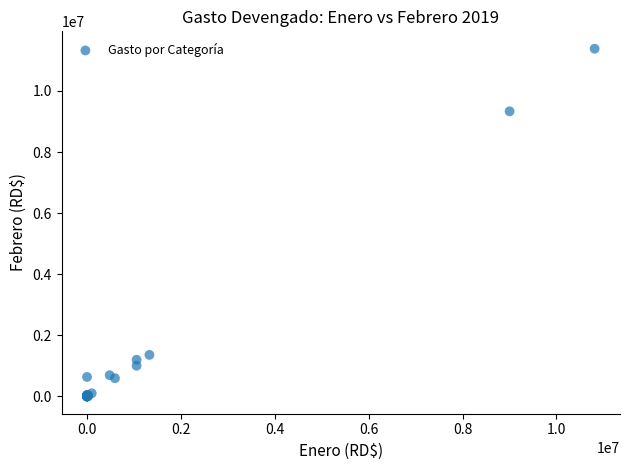

What Y value in the scatter plot is closest to 5691036?

9332447.5